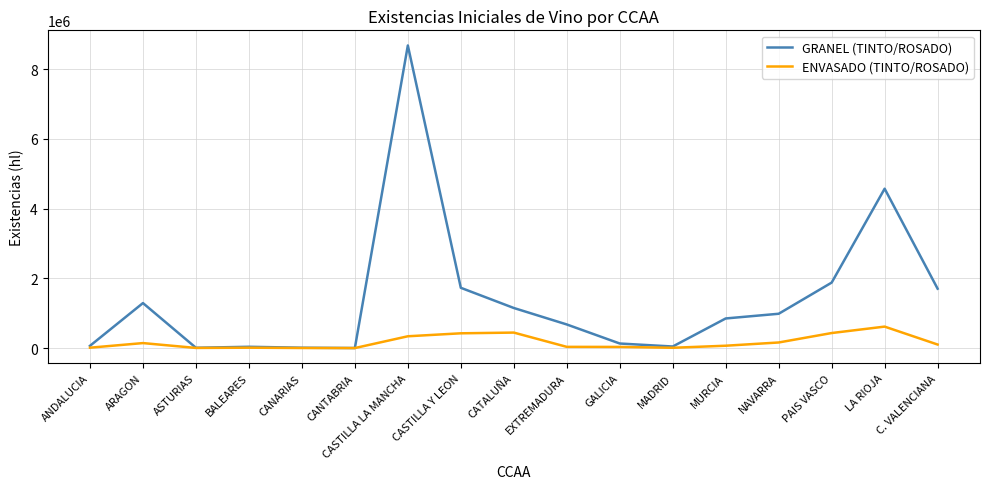

Is it true that GRANEL (TINTO/ROSADO) equals 849940 at MURCIA?

True